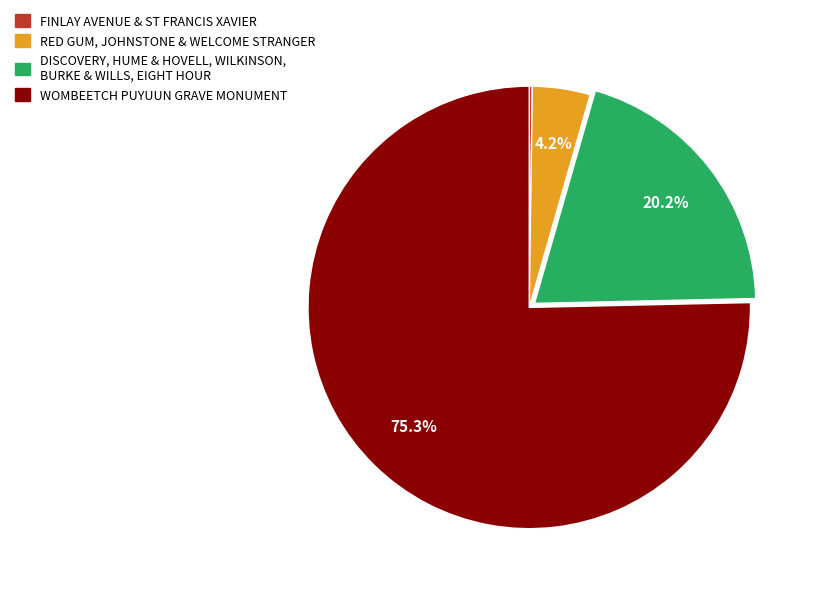

Is there a majority slice in this chart?

Yes